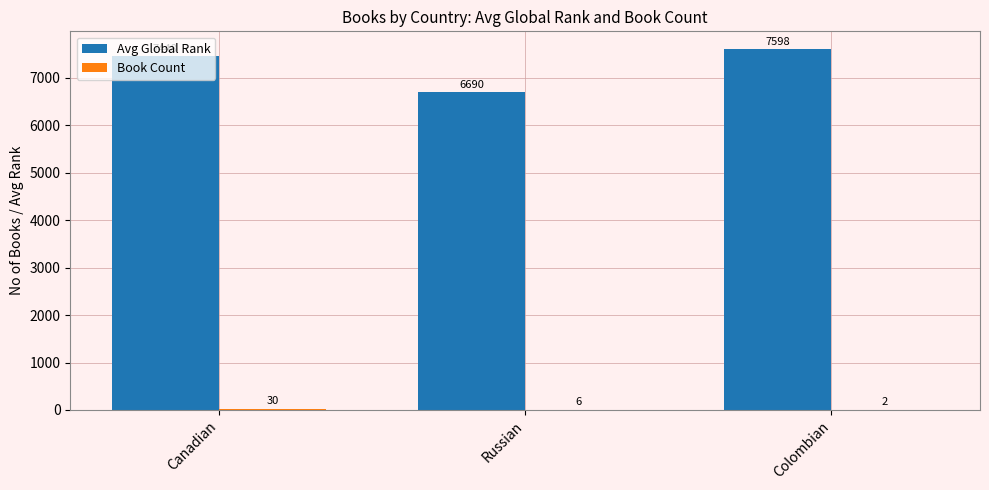

How many Avg Global Rank values are between 6690 and 7598?

3